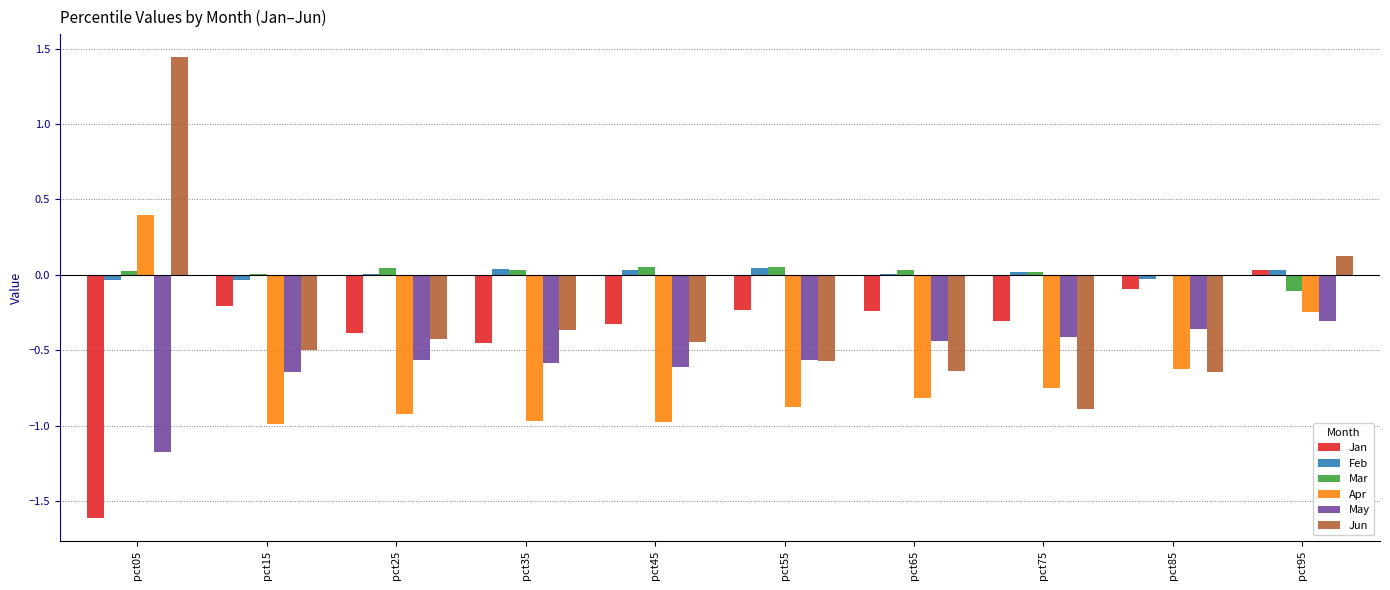

The Apr series shows -0.9 at pct55. True or false?

True